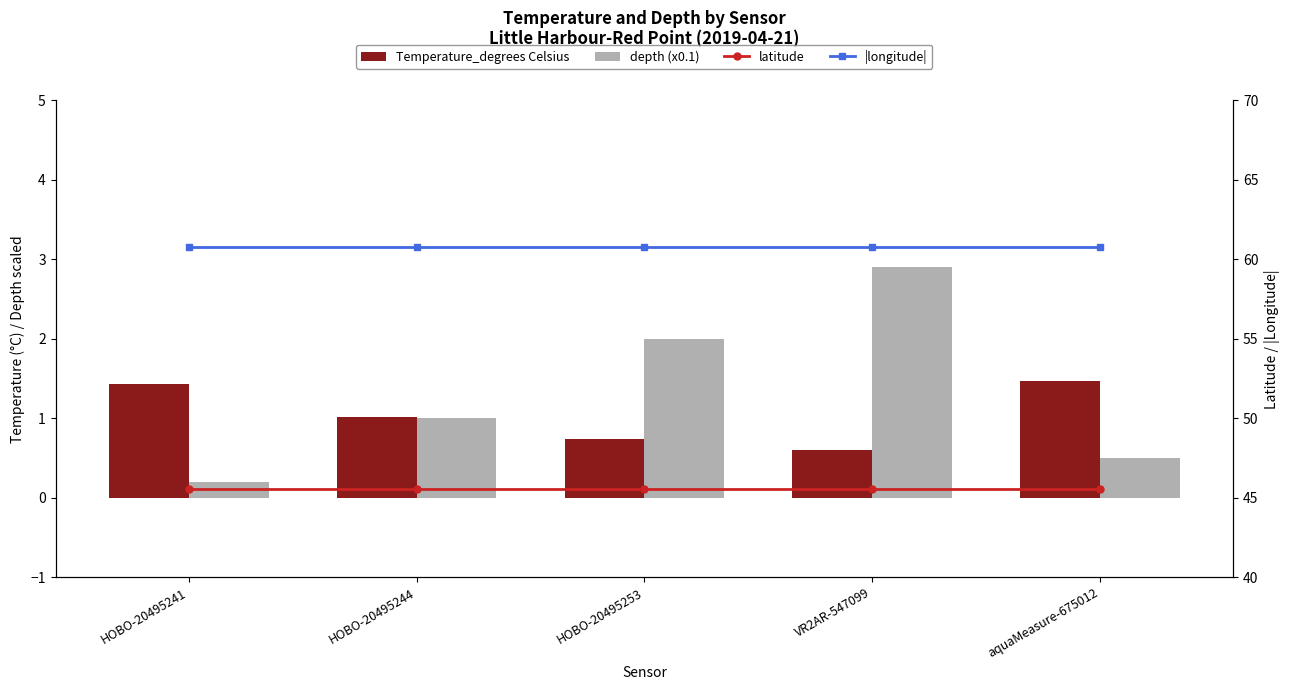

What is the difference between the maximum and minimum values in the Temperature_degrees Celsius series?

0.9